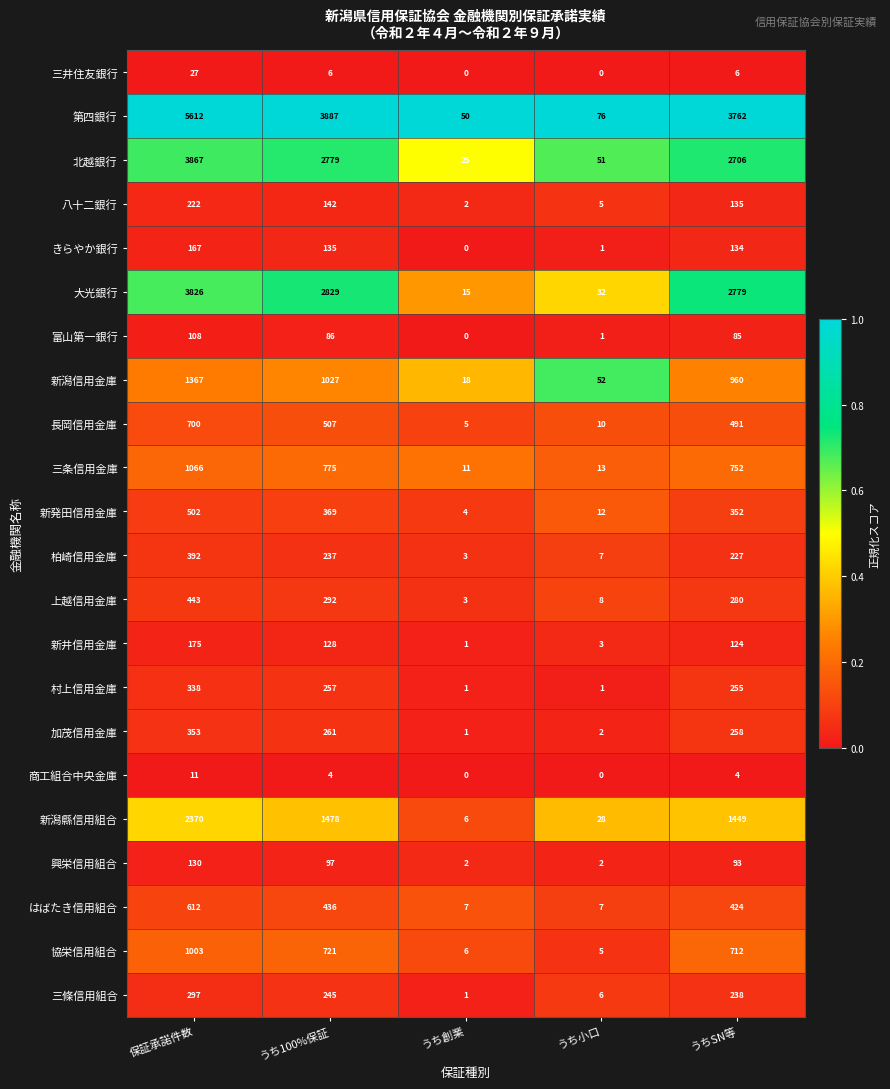

At which label does 新発田信用金庫 first exceed 352?

保証承諾件数